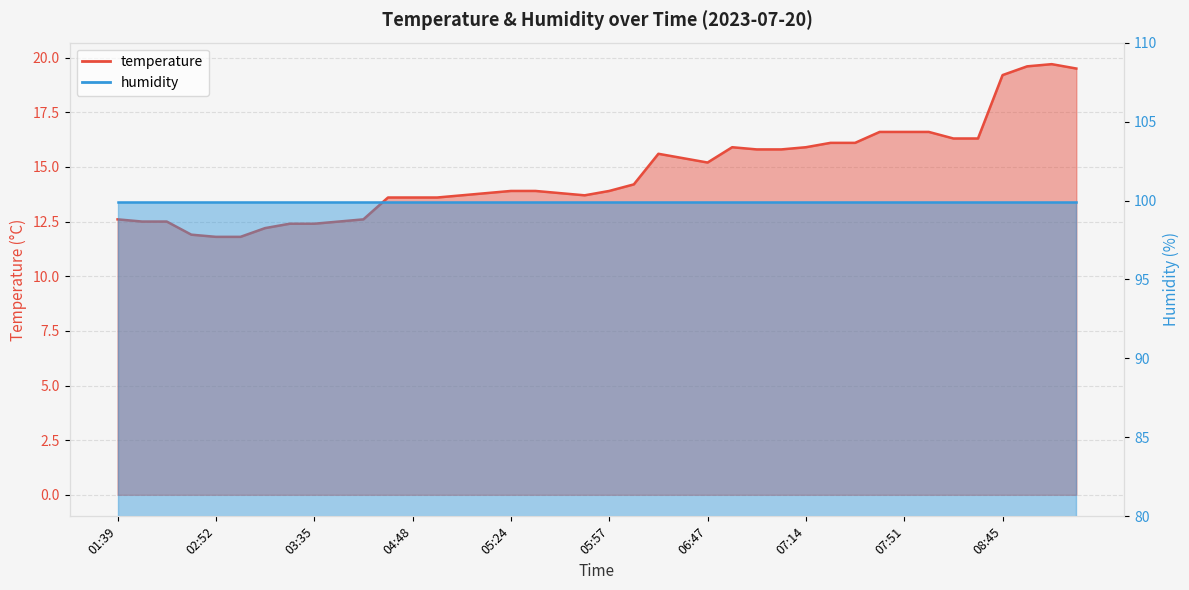

True or false: the data shows 25.8 at 07:54.

False